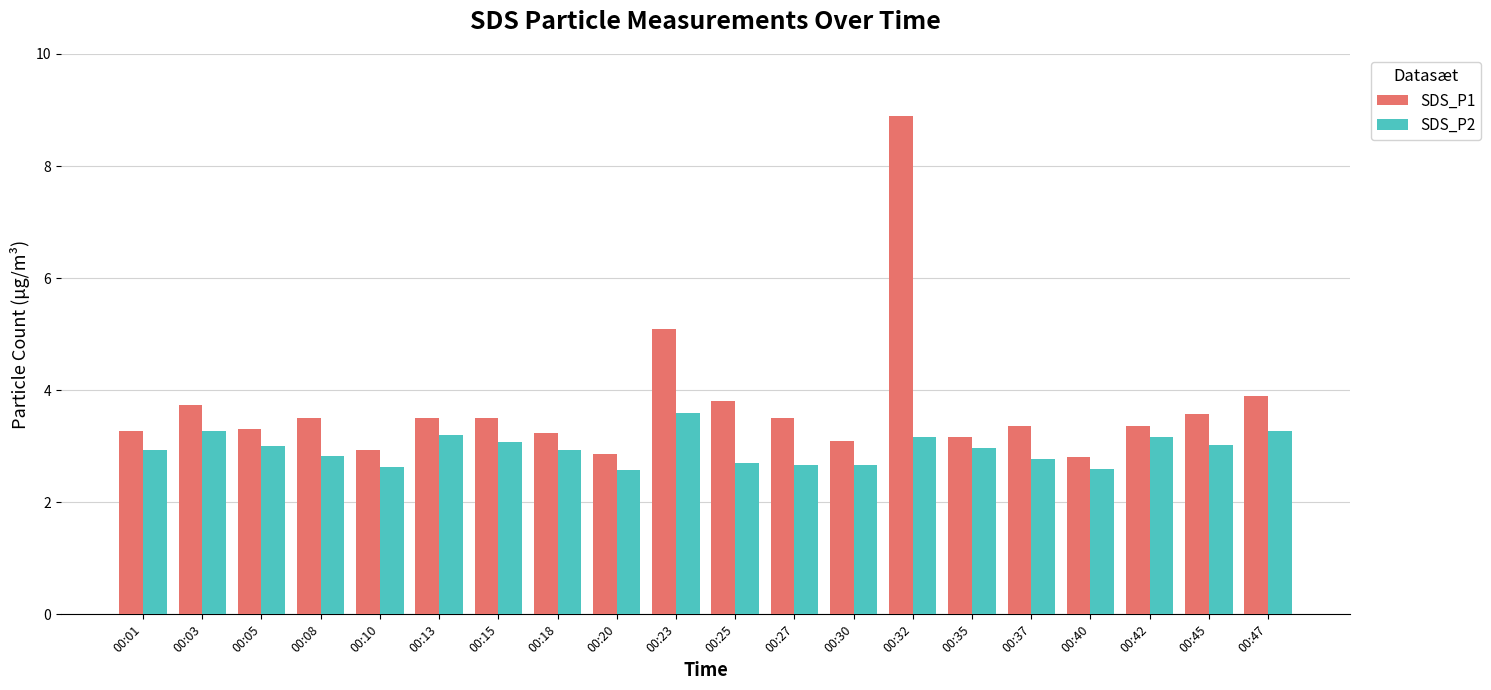

Which series has the largest range (max minus min)?

SDS_P1